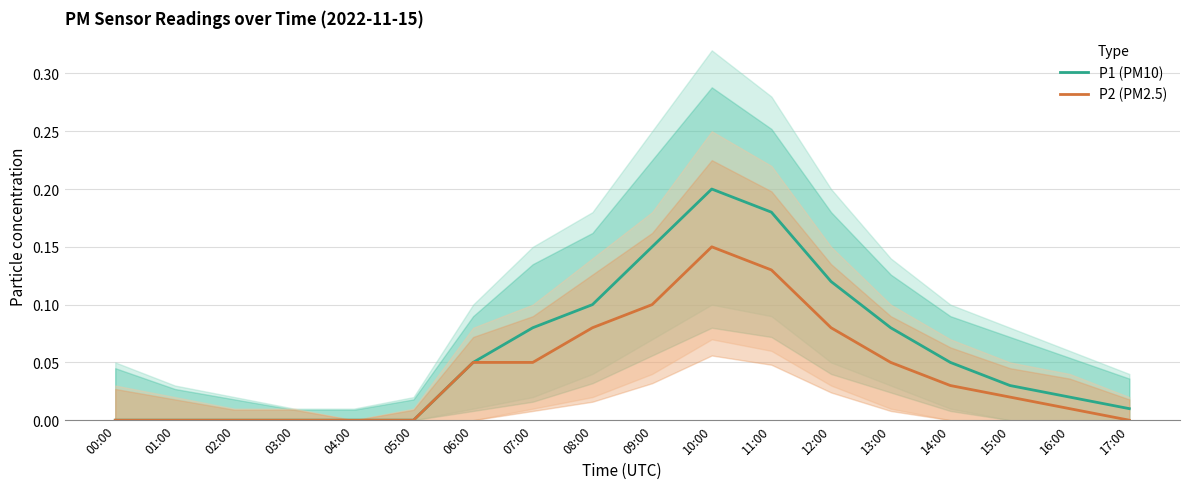

How many lines are shown in the chart?

2